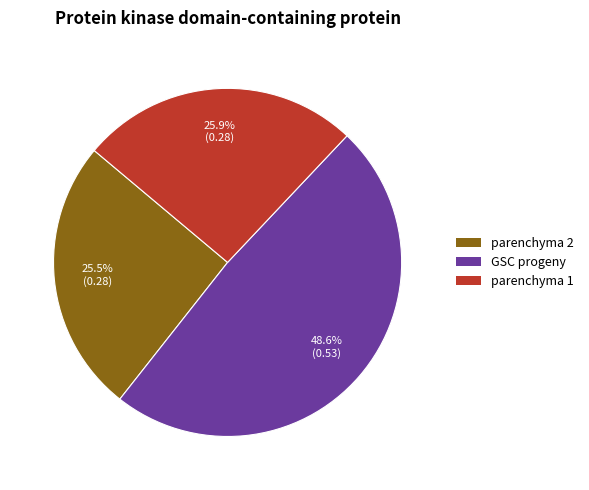

Is parenchyma 2 the majority of the pie?

No